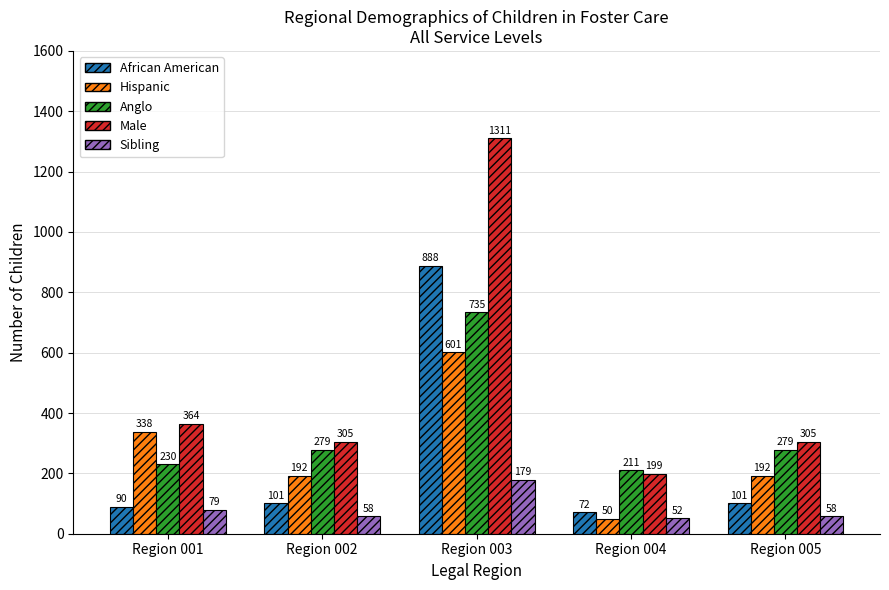

How many bars are there in total?

25